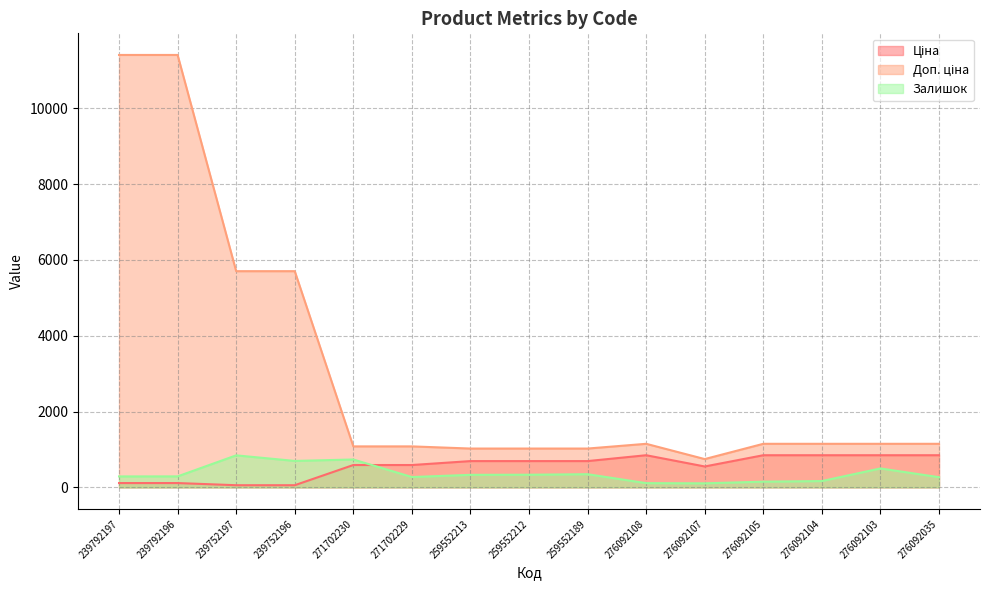

At which label is Доп. ціна closest to 6078?

239752197